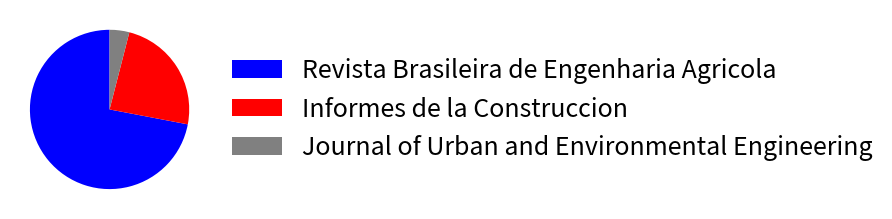

Is the sum of Informes de la Construccion and Revista Brasileira de Engenharia Agricola greater than half?

Yes